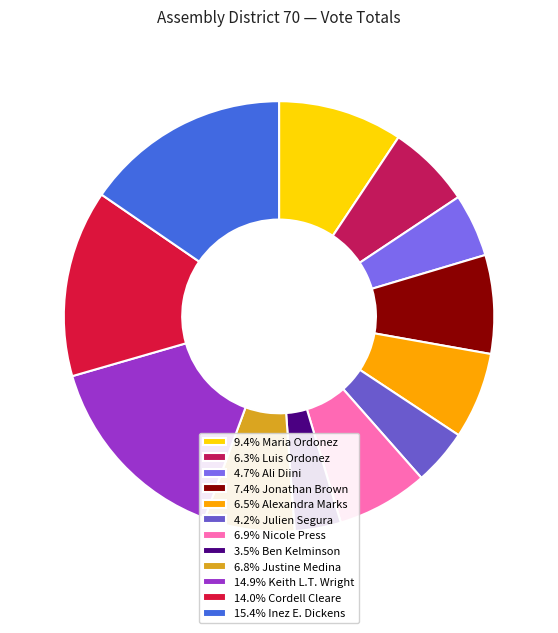

What is the largest slice in the pie chart?

Inez E. Dickens